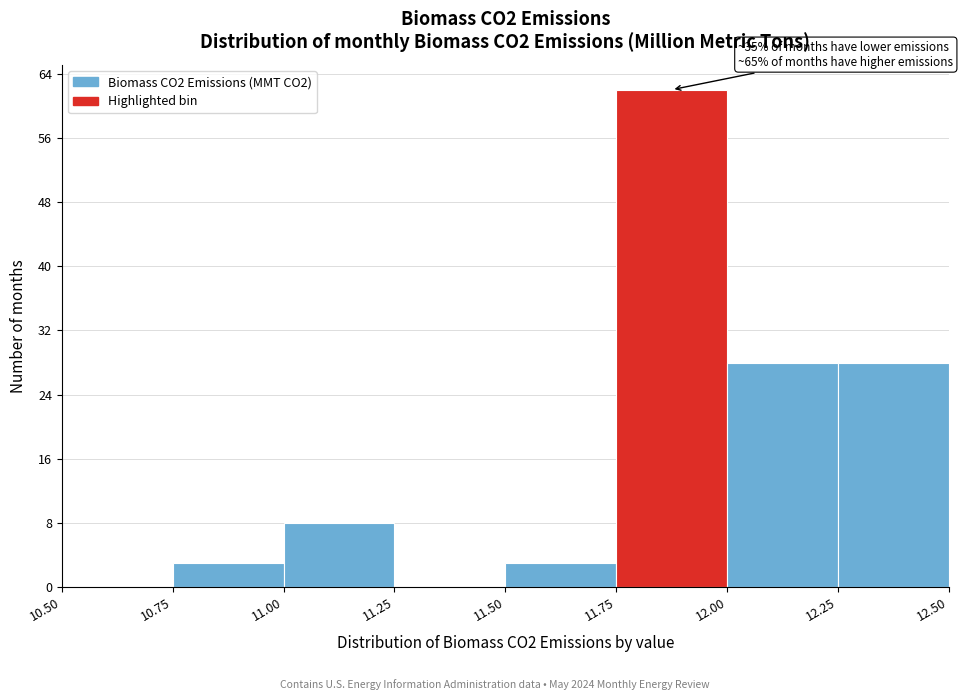

Which range on the x-axis has the tallest bar?

11.75 to 12.00